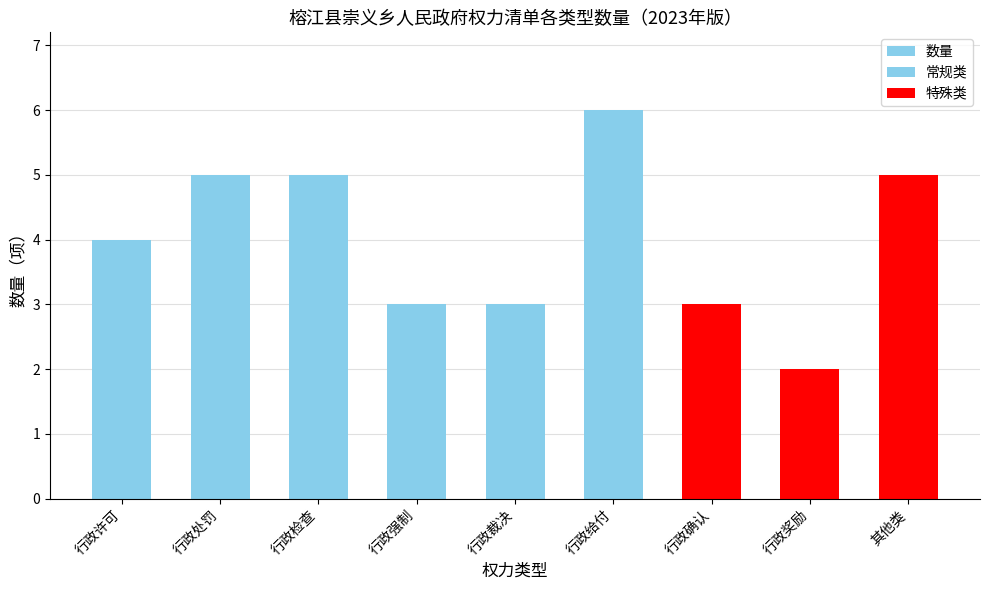

List the labels in order of value, largest first.

行政给付, 行政处罚, 行政检查, 其他类, 行政许可, 行政强制, 行政裁决, 行政确认, 行政奖励